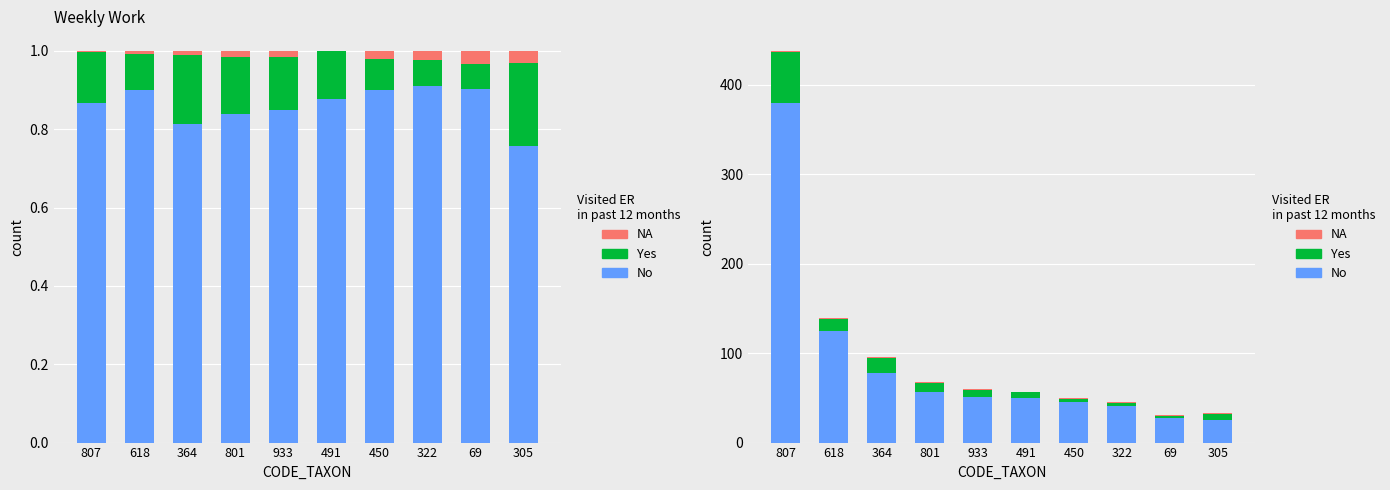

What is the difference between the maximum and second lowest values in the No series?

352